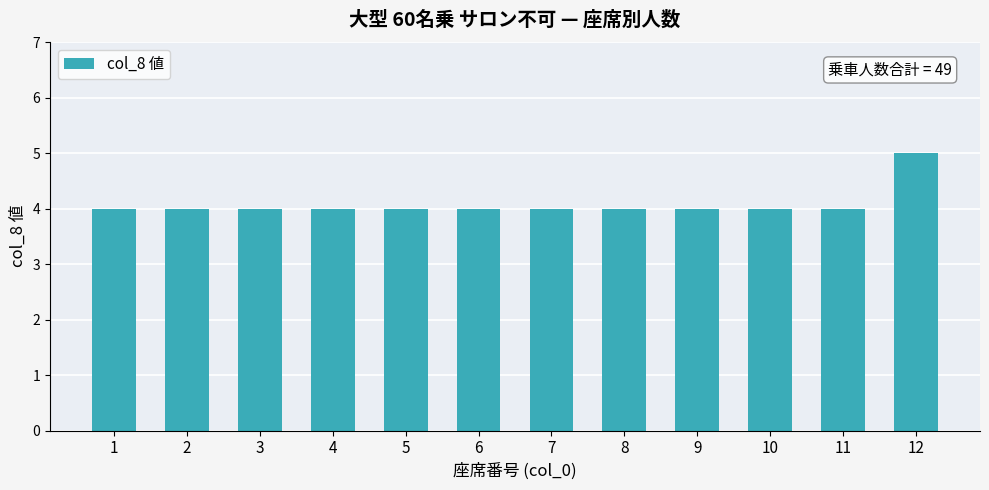

What value does the data have at 7?

4